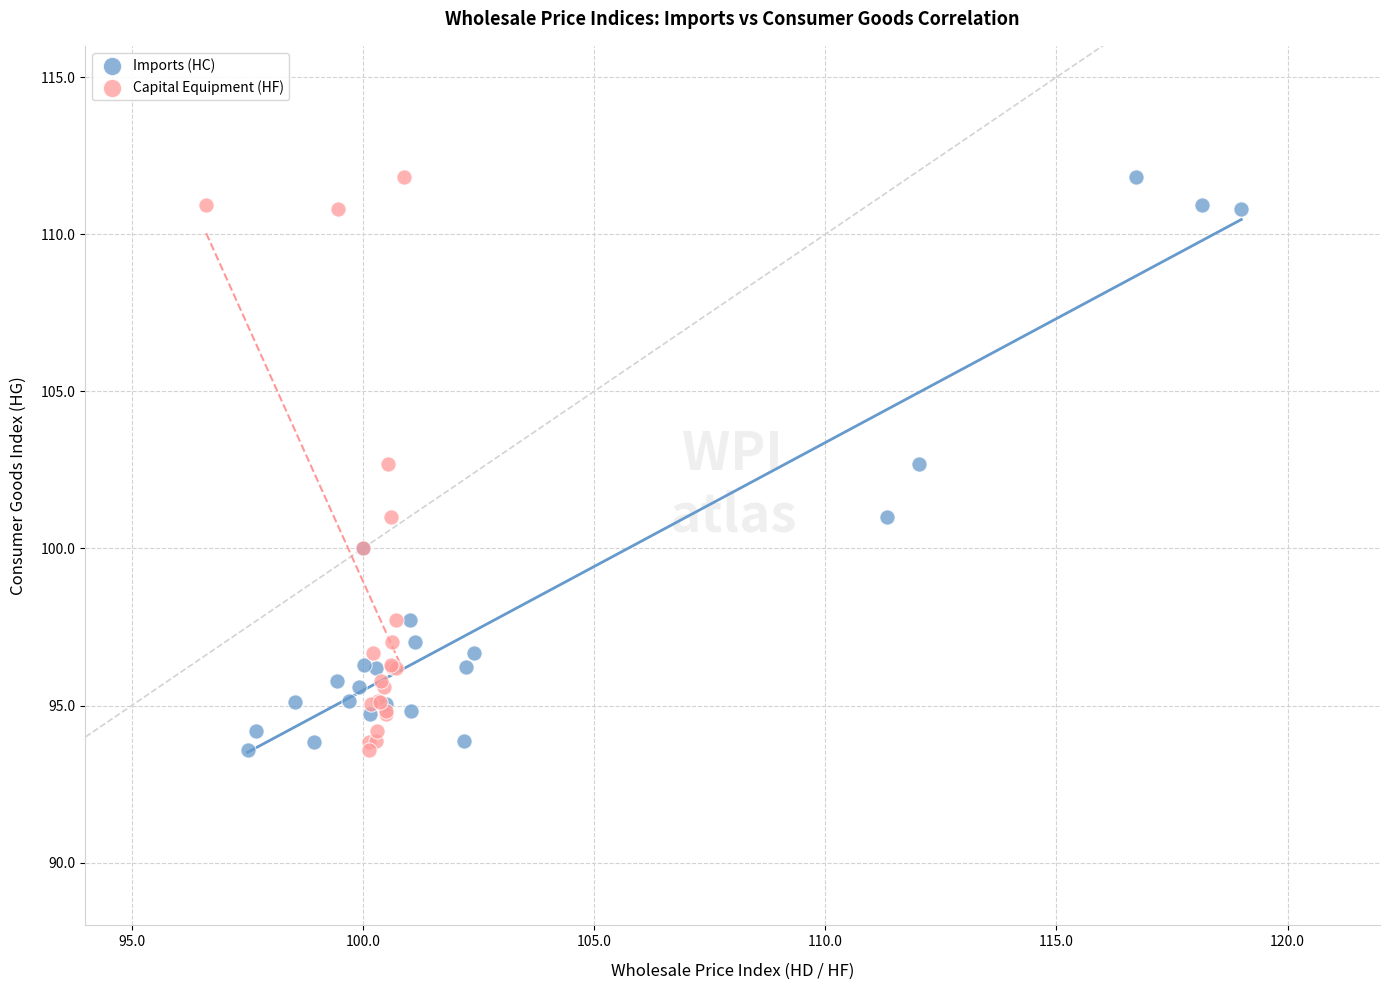

What are all the series names shown in the legend?

Imports (HC), Capital Equipment (HF)